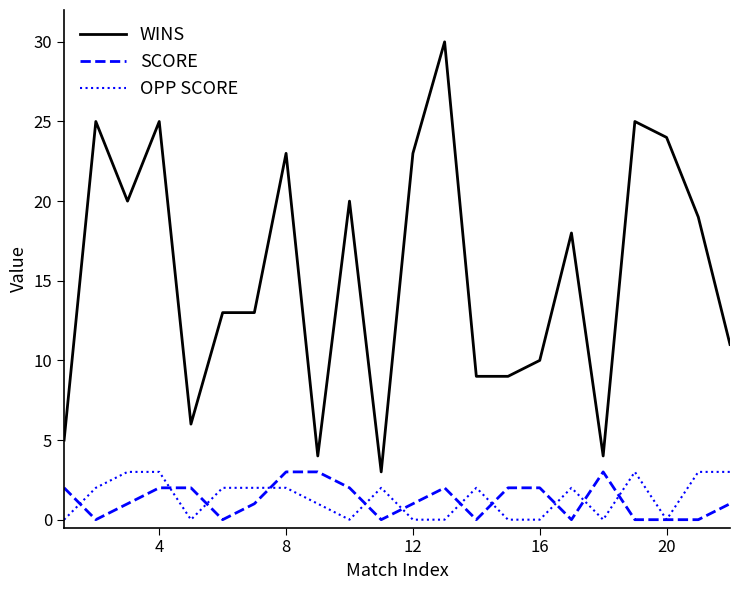

What is the maximum value shown in the chart?

30